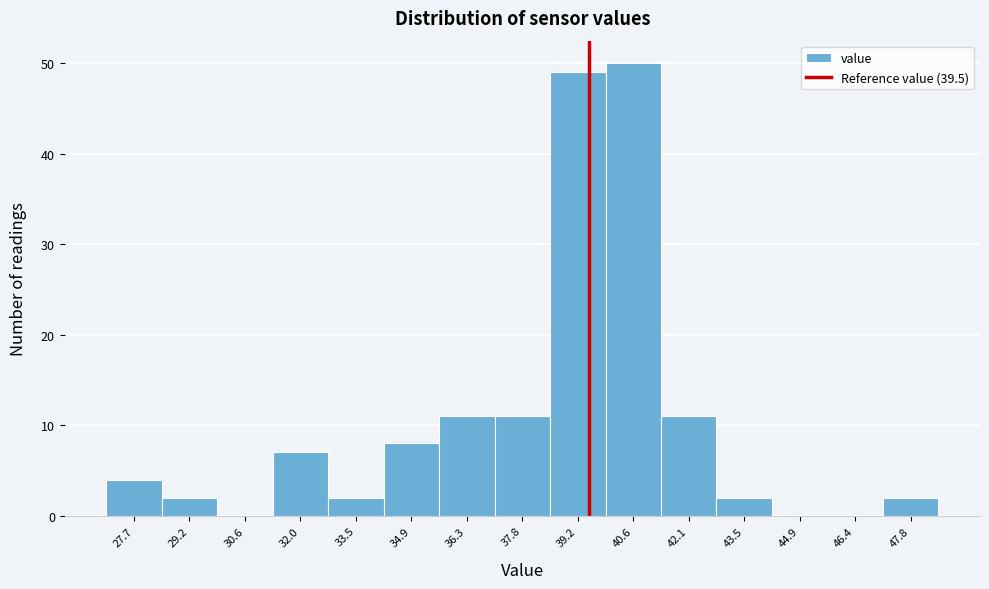

How tall is the bar that spans 42.8 to 44.2 on the x-axis? Neither the bar edges nor the heights are printed on the chart, so give them approximately, as read against the axes.

2